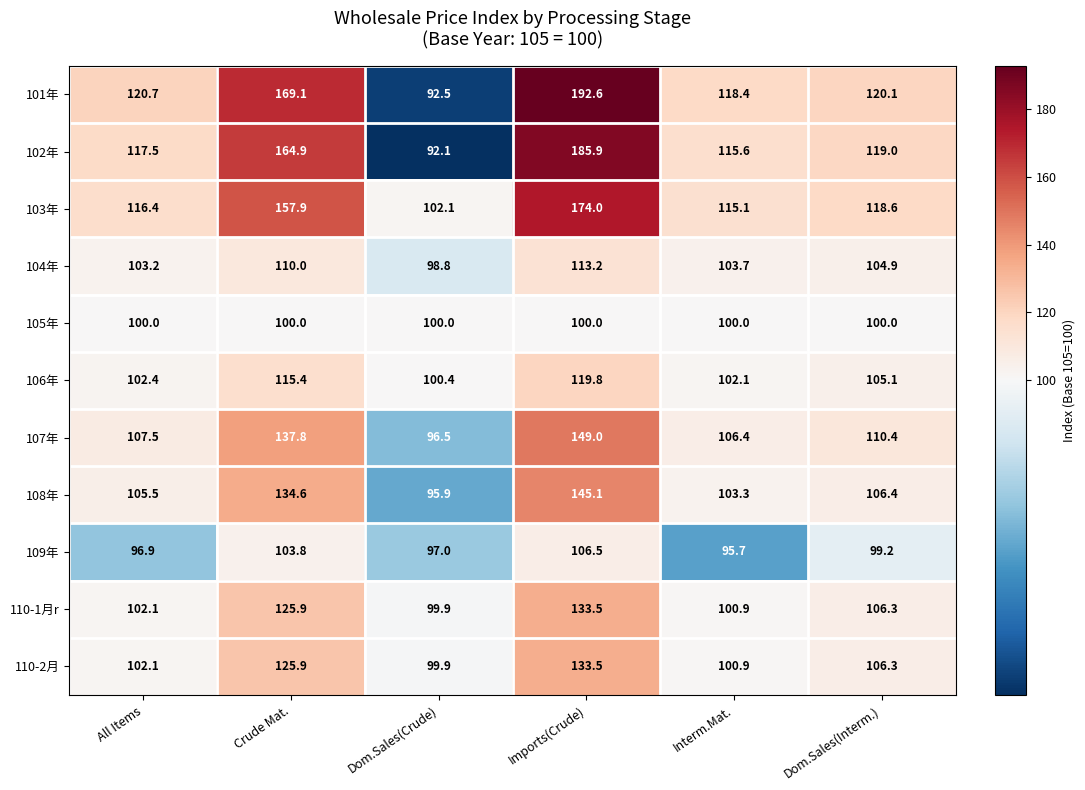

Where is 104年 nearest to the value 106?

Dom.Sales(Interm.)